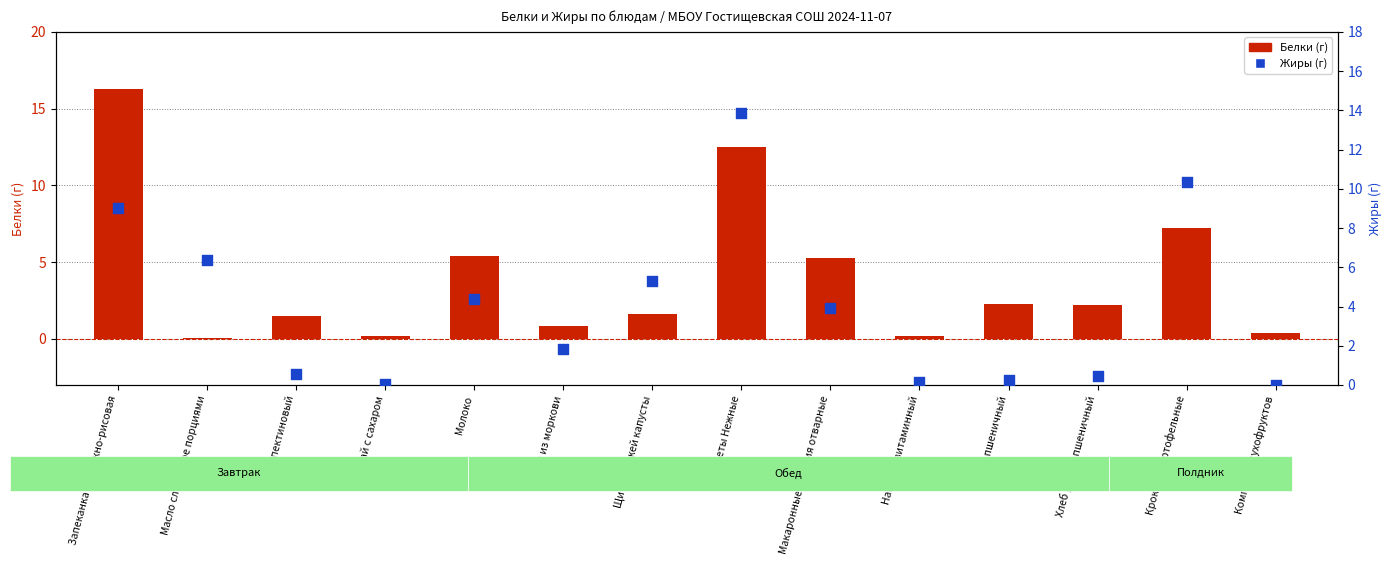

At how many categories does at least one series exceed 16?

1